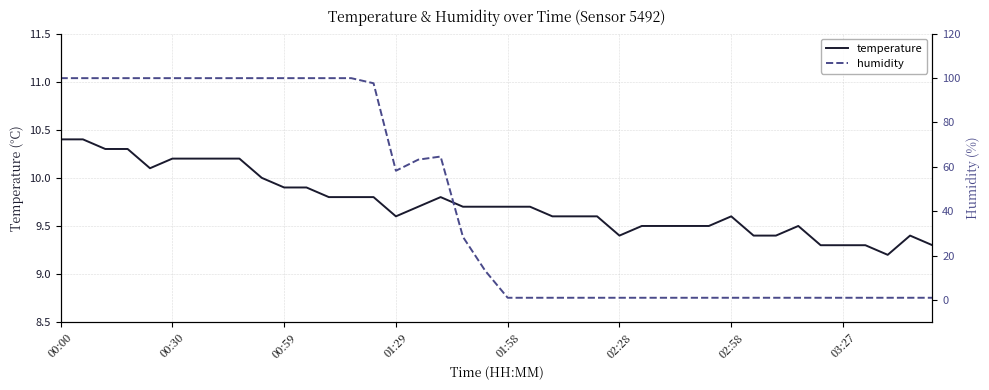

What is the approximate value of humidity at 32?

1.0